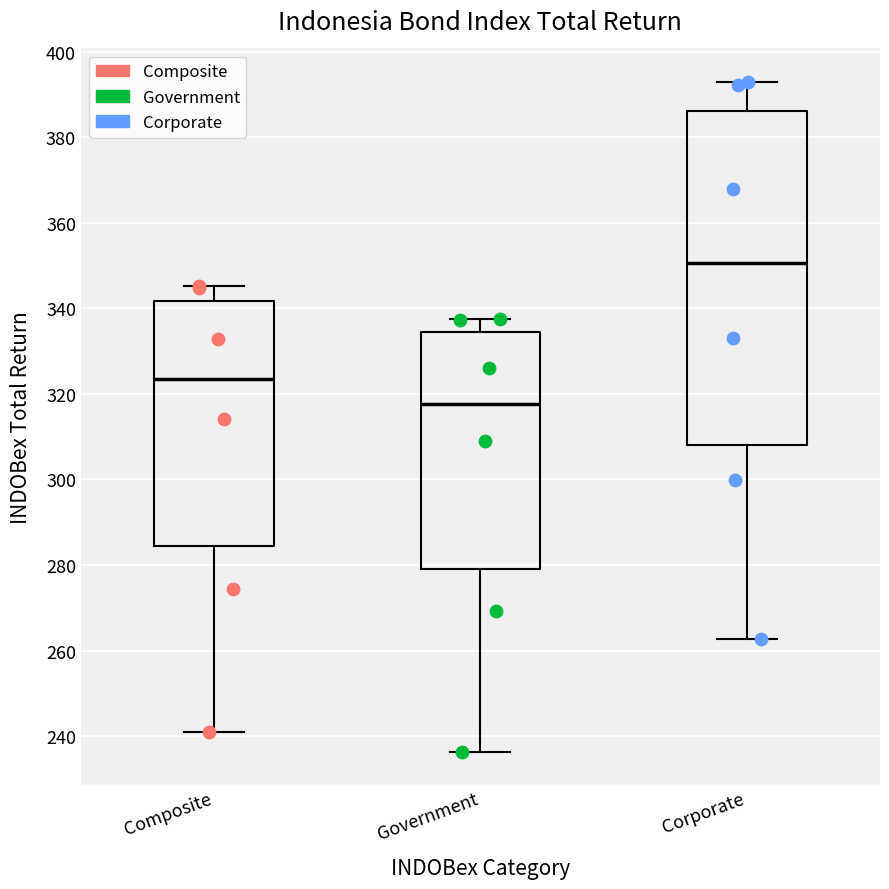

Reading left to right, transcribe this box plot: for each box, give where its median line is, the range the box spans, and where its two whiskers end, as read against the y-axis. The values are not printed on the chart, so give them approximately, as read against the axis.

Composite: median 324, box 284 to 342, whiskers 240 to 346
Government: median 318, box 280 to 334, whiskers 236 to 338
Corporate: median 350, box 308 to 386, whiskers 262 to 392